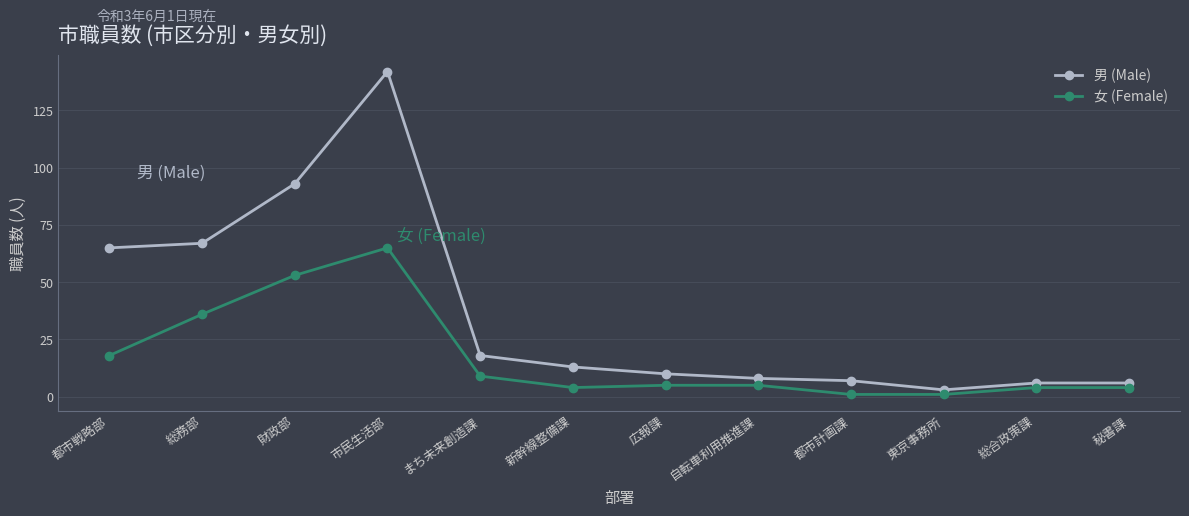

What is the difference between the 男 (Male) values at 財政部 and まち未来創造課?

75